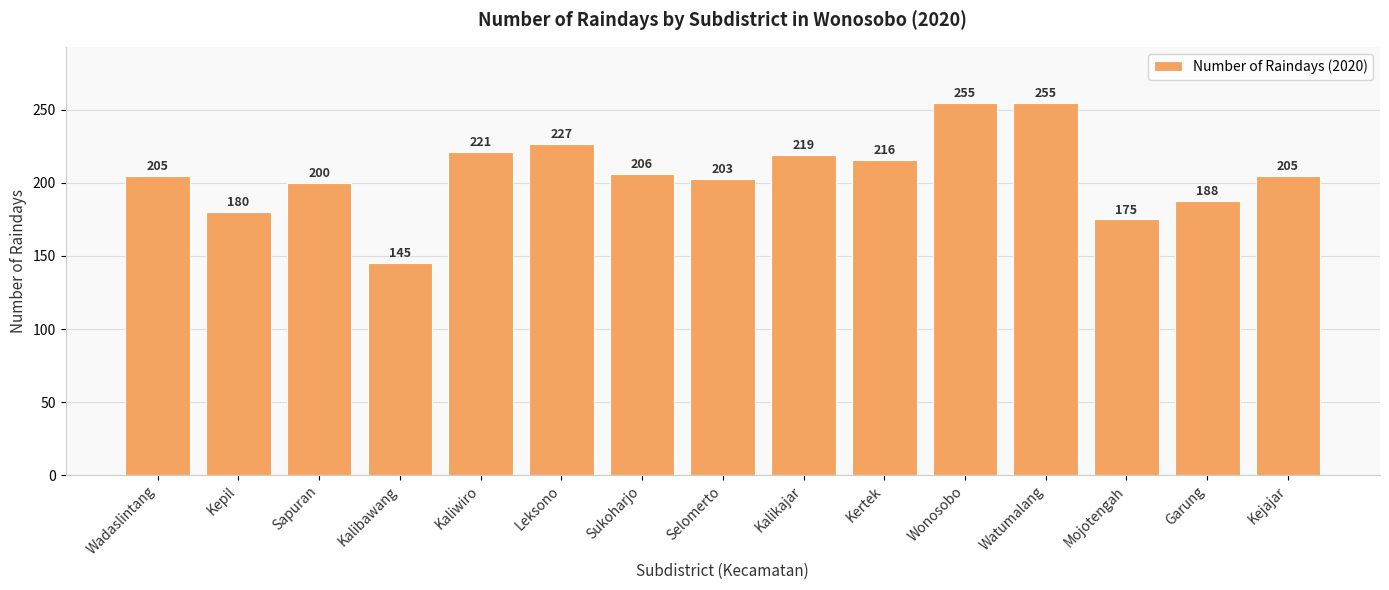

Reading left to right, what are all the values shown in this chart?

Wadaslintang=205	Kepil=180	Sapuran=200	Kalibawang=145	Kaliwiro=221	Leksono=227	Sukoharjo=206	Selomerto=203	Kalikajar=219	Kertek=216	Wonosobo=255	Watumalang=255	Mojotengah=175	Garung=188	Kejajar=205